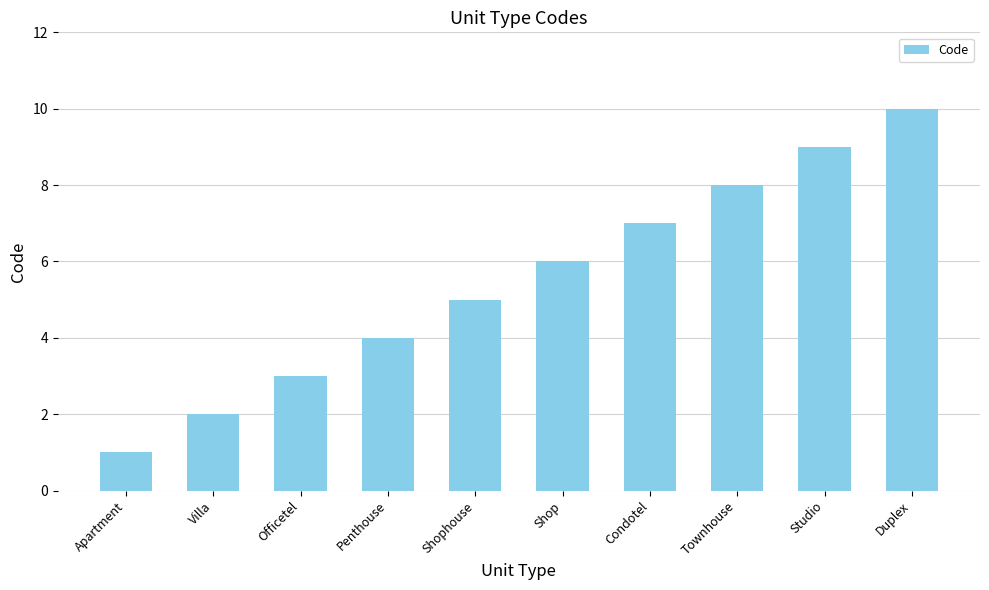

What position from the right is Villa?

9